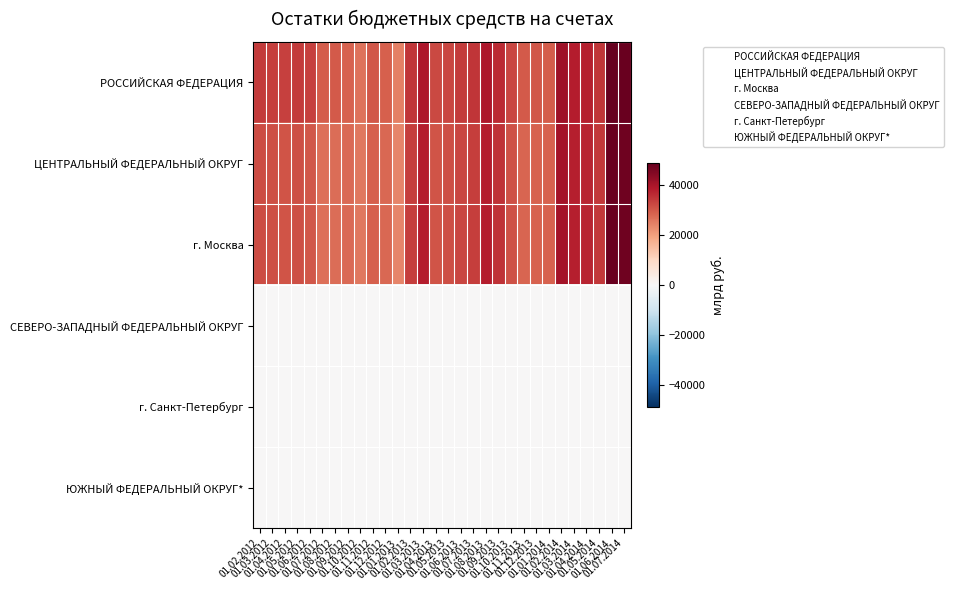

Reading left to right, list all the values displayed in this chart.

РОССИЙСКАЯ ФЕДЕРАЦИЯ: 01.02.2012=34085	01.03.2012=33638	01.04.2012=33157	01.05.2012=33788	01.06.2012=33119	01.07.2012=29294	01.08.2012=29661	01.09.2012=28616	01.10.2012=26435	01.11.2012=29965	01.12.2012=28985	01.01.2013=24484	01.02.2013=34537	01.03.2013=39341	01.04.2013=31956	01.05.2013=32445	01.06.2013=33842	01.07.2013=34690	01.08.2013=39273	01.09.2013=36356	01.10.2013=32323	01.11.2013=29609	01.12.2013=29960	01.01.2014=29247	01.02.2014=40968	01.03.2014=38109	01.04.2014=37686	01.05.2014=34692	01.06.2014=48517	01.07.2014=47825
ЦЕНТРАЛЬНЫЙ ФЕДЕРАЛЬНЫЙ ОКРУГ: 01.02.2012=31516	01.03.2012=31189	01.04.2012=30686	01.05.2012=31316	01.06.2012=30251	01.07.2012=26621	01.08.2012=27036	01.09.2012=27579	01.10.2012=25440	01.11.2012=28950	01.12.2012=27980	01.01.2013=23532	01.02.2013=33593	01.03.2013=38089	01.04.2013=30679	01.05.2013=31152	01.06.2013=32549	01.07.2013=33386	01.08.2013=37957	01.09.2013=34994	01.10.2013=30993	01.11.2013=28270	01.12.2013=28594	01.01.2014=28739	01.02.2014=40421	01.03.2014=37549	01.04.2014=37143	01.05.2014=34141	01.06.2014=47995	01.07.2014=47105
г. Москва: 01.02.2012=31513	01.03.2012=31186	01.04.2012=30684	01.05.2012=31309	01.06.2012=30243	01.07.2012=26612	01.08.2012=27028	01.09.2012=27571	01.10.2012=25431	01.11.2012=28942	01.12.2012=27972	01.01.2013=23524	01.02.2013=33585	01.03.2013=38081	01.04.2013=30670	01.05.2013=31144	01.06.2013=32541	01.07.2013=33377	01.08.2013=37954	01.09.2013=34991	01.10.2013=30990	01.11.2013=28267	01.12.2013=28591	01.01.2014=28736	01.02.2014=40418	01.03.2014=37545	01.04.2014=37139	01.05.2014=34136	01.06.2014=47990	01.07.2014=47100
СЕВЕРО-ЗАПАДНЫЙ ФЕДЕРАЛЬНЫЙ ОКРУГ: 01.02.2012=149	01.03.2012=141	01.04.2012=130	01.05.2012=130	01.06.2012=285	01.07.2012=75	01.08.2012=77	01.09.2012=71	01.10.2012=69	01.11.2012=70	01.12.2012=74	01.01.2013=67	01.02.2013=70	01.03.2013=70	01.04.2013=70	01.05.2013=75	01.06.2013=75	01.07.2013=77	01.08.2013=80	01.09.2013=92	01.10.2013=91	01.11.2013=106	01.12.2013=92	01.01.2014=82	01.02.2014=89	01.03.2014=91	01.04.2014=93	01.05.2014=98	01.06.2014=94	01.07.2014=305
г. Санкт-Петербург: 01.02.2012=77	01.03.2012=71	01.04.2012=59	01.05.2012=59	01.06.2012=211	01.07.2012=68	01.08.2012=70	01.09.2012=65	01.10.2012=63	01.11.2012=64	01.12.2012=68	01.01.2013=66	01.02.2013=69	01.03.2013=69	01.04.2013=70	01.05.2013=74	01.06.2013=75	01.07.2013=77	01.08.2013=78	01.09.2013=92	01.10.2013=90	01.11.2013=105	01.12.2013=92	01.01.2014=81	01.02.2014=88	01.03.2014=90	01.04.2014=92	01.05.2014=97	01.06.2014=93	01.07.2014=304
ЮЖНЫЙ ФЕДЕРАЛЬНЫЙ ОКРУГ*: 01.02.2012=2	01.03.2012=2	01.04.2012=2	01.05.2012=2	01.06.2012=2	01.07.2012=2	01.08.2012=2	01.09.2012=2	01.10.2012=2	01.11.2012=2	01.12.2012=2	01.01.2013=2	01.02.2013=2	01.03.2013=2	01.04.2013=2	01.05.2013=2	01.06.2013=3	01.07.2013=2	01.08.2013=2	01.09.2013=2	01.10.2013=2	01.11.2013=2	01.12.2013=1	01.01.2014=1	01.02.2014=1	01.03.2014=1	01.04.2014=1	01.05.2014=1	01.06.2014=1	01.07.2014=1